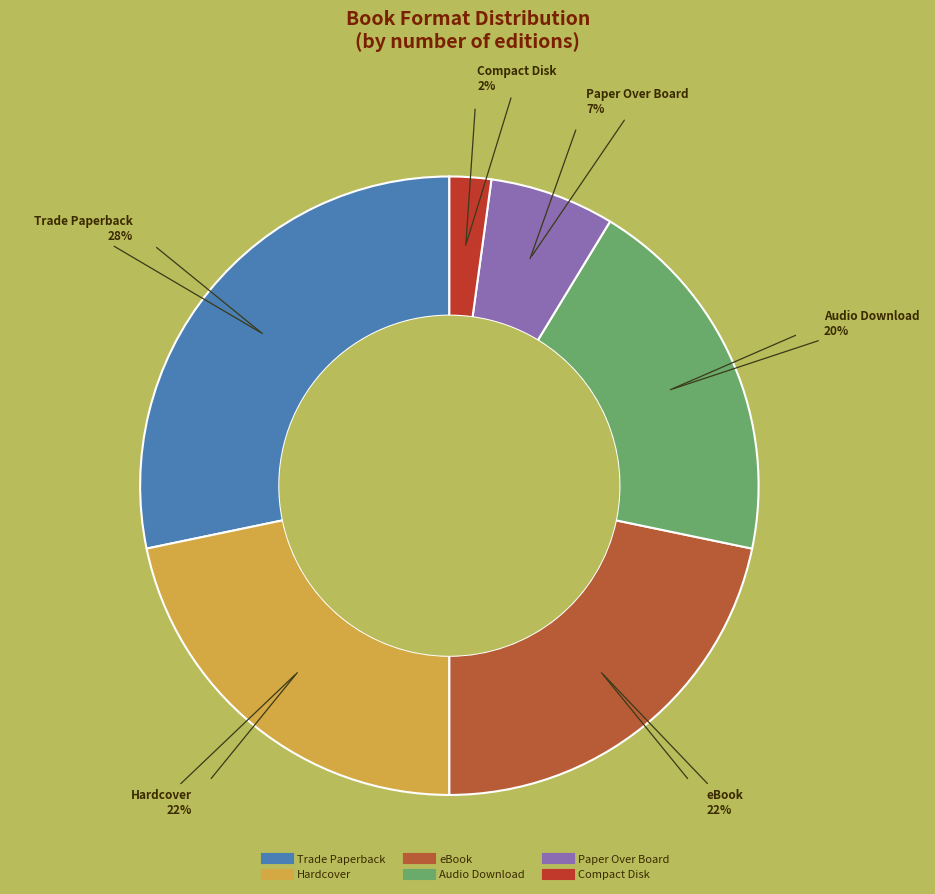

Is the sum of Compact Disk and Audio Download greater than half?

No